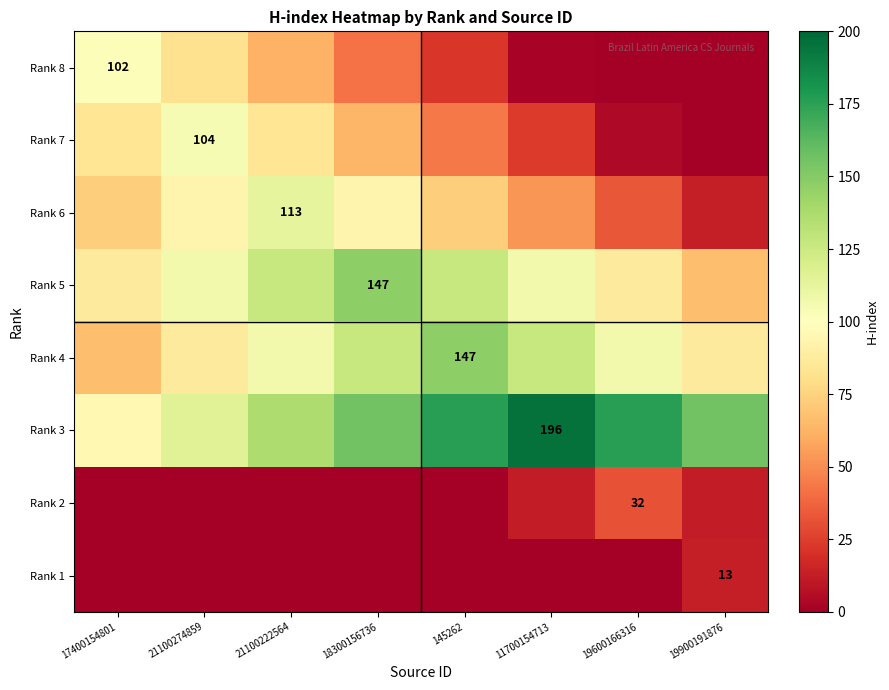

The value of Rank 5 at 18300156736 is 206. True or false?

False